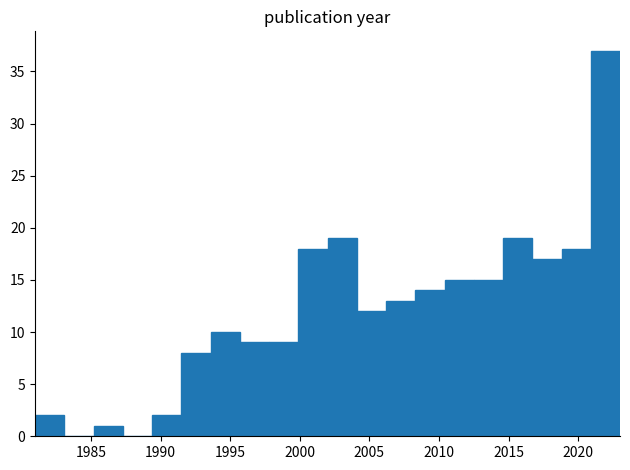

Over which range of the x-axis is the bar tallest?

2020.9 to 2023.0